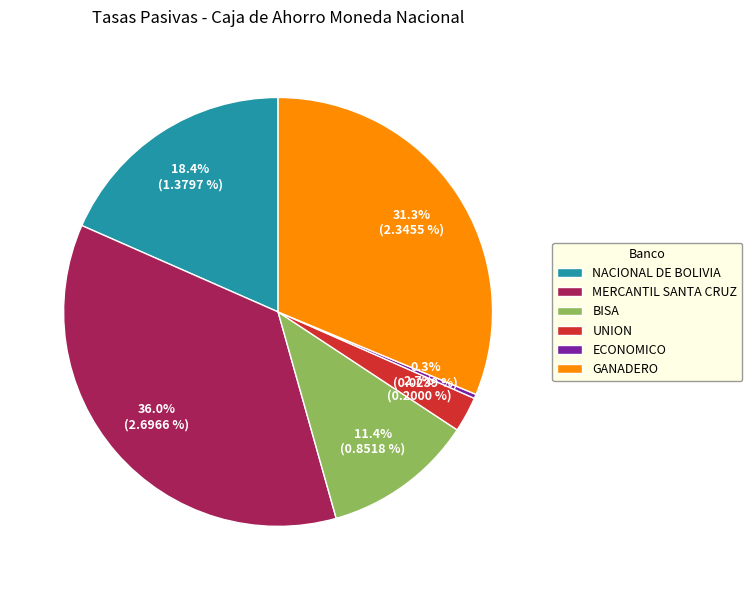

Combined, what portion of the pie is NACIONAL DE BOLIVIA and ECONOMICO?

18.7%